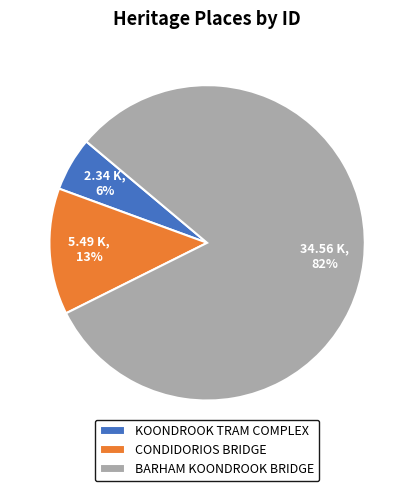

How many segments does this pie chart have?

3